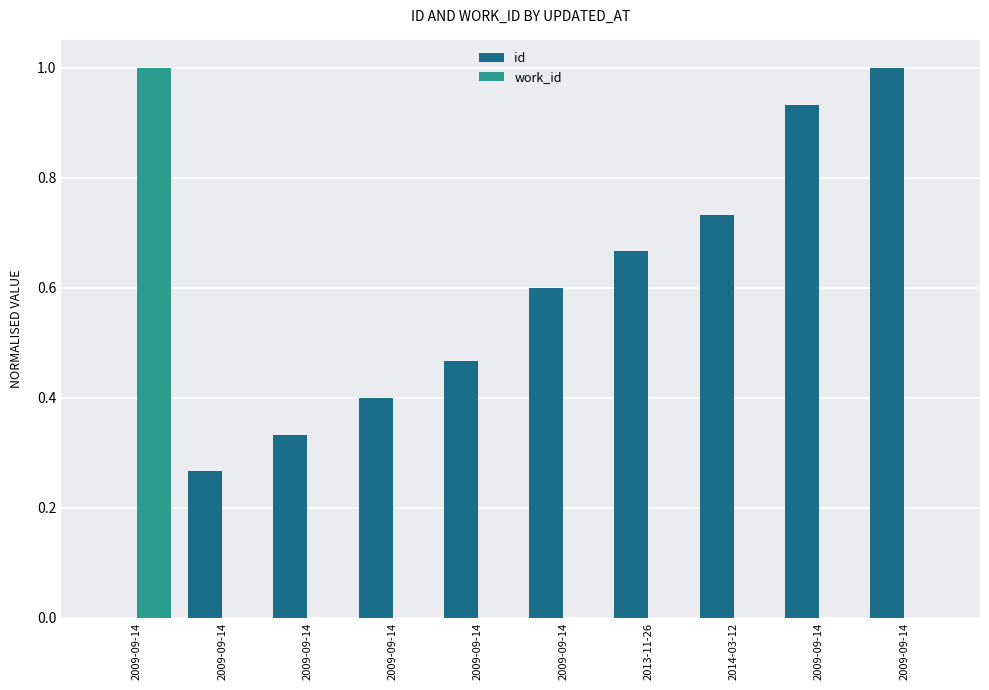

Rank the series at 2009-09-14 from highest to lowest value.

work_id, id